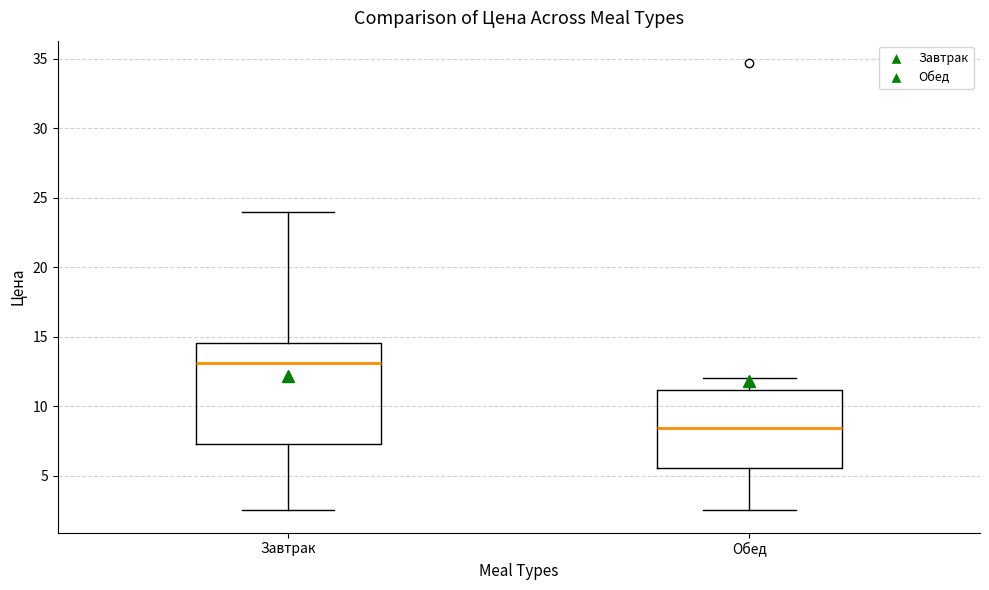

Reading left to right, read every box against the y-axis: the position of its median line, the range the box covers, and the ends of its whiskers. The values are not printed on the chart, so give them approximately, as read against the axis.

Завтрак: median 13.0, box 7.5 to 14.5, whiskers 2.5 to 24.0
Обед: median 8.5, box 5.5 to 11.0, whiskers 2.5 to 12.0